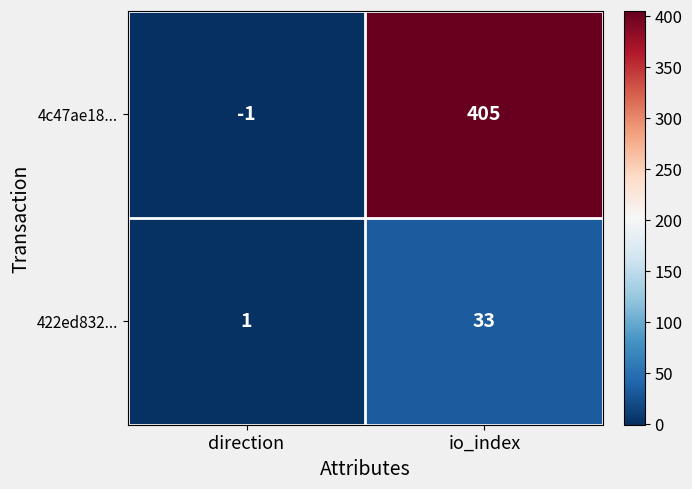

What is the difference between the highest and lowest values at direction?

2